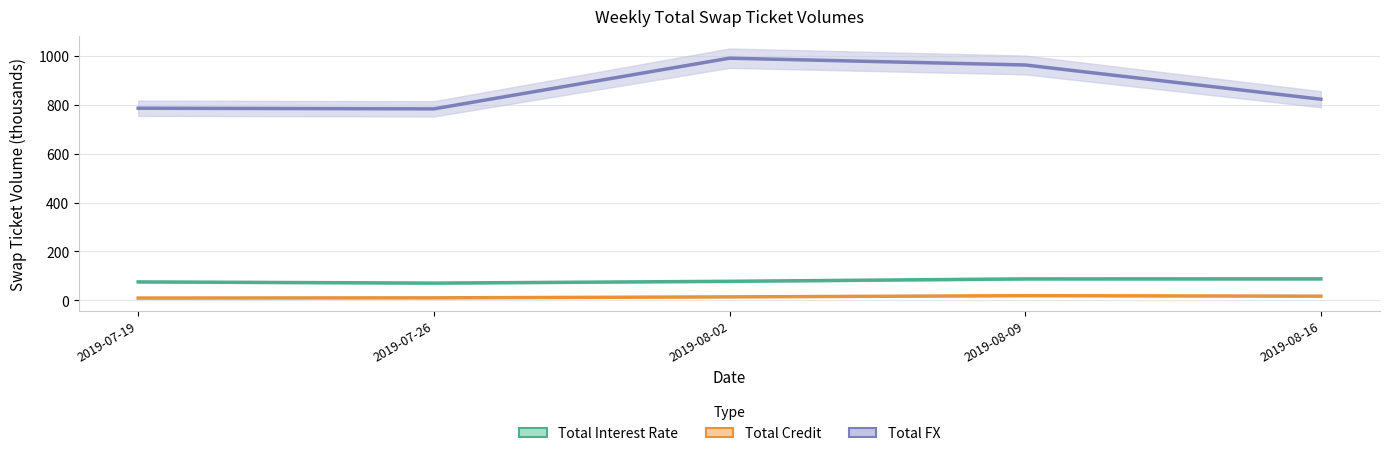

What is the value of the Total Credit point at the 2nd from the left?

10.0